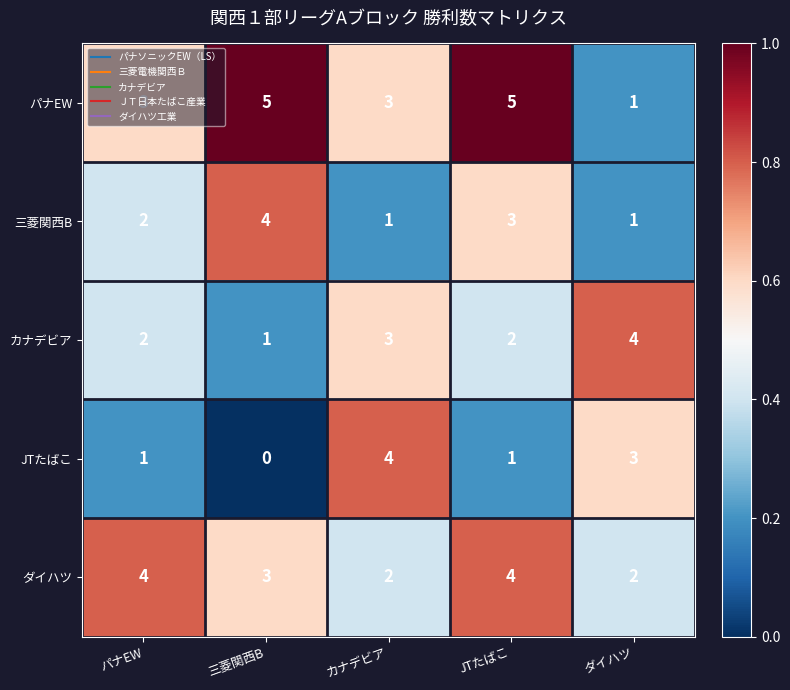

Between パナEW and カナデビア, which series saw the biggest shift?

JTたばこ